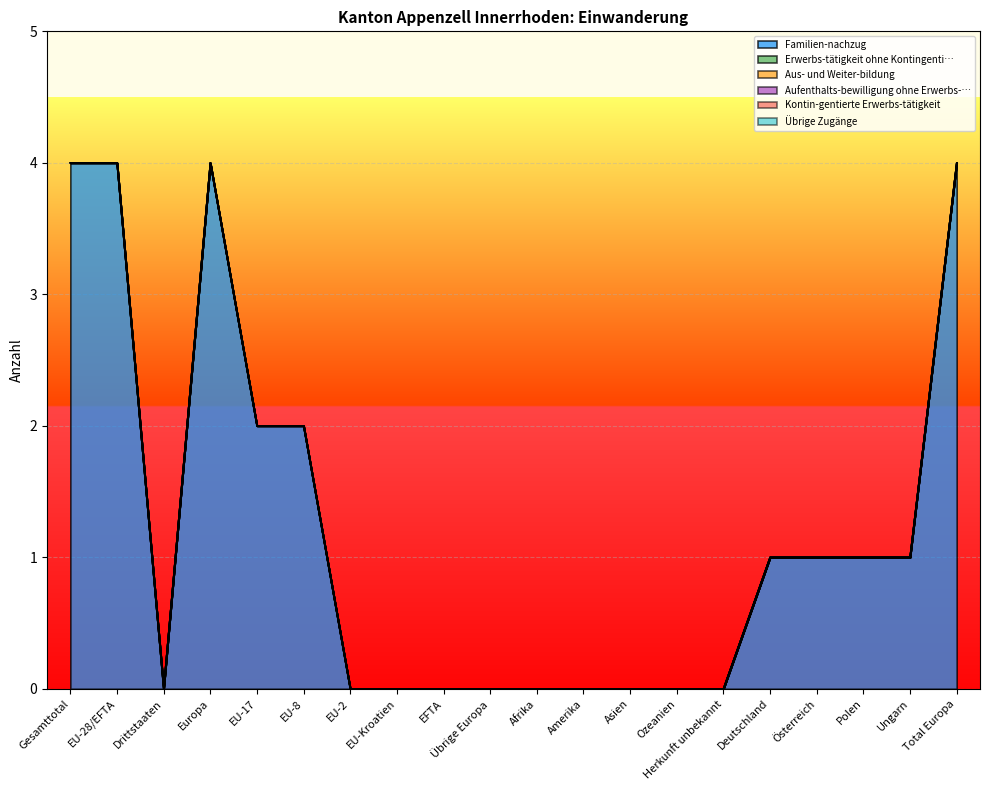

True or false: Übrige Zugänge and Erwerbs-tätigkeit ohne Kontingenti… cross at least once.

False